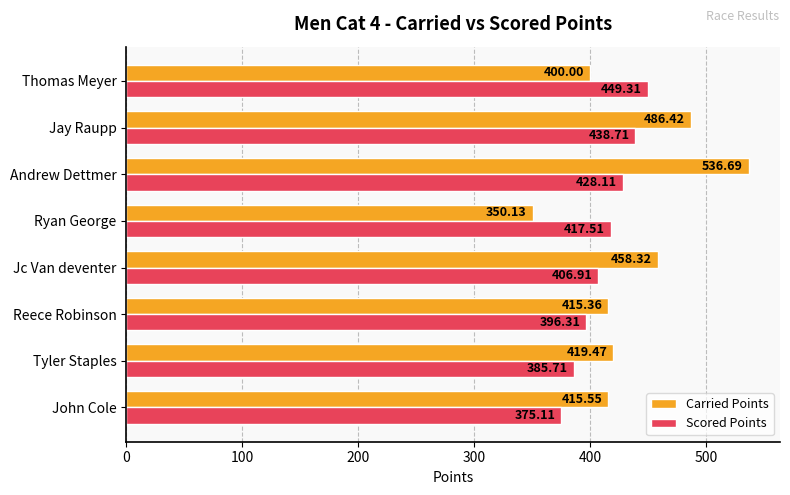

What is the sum of all Scored Points values?

3297.7